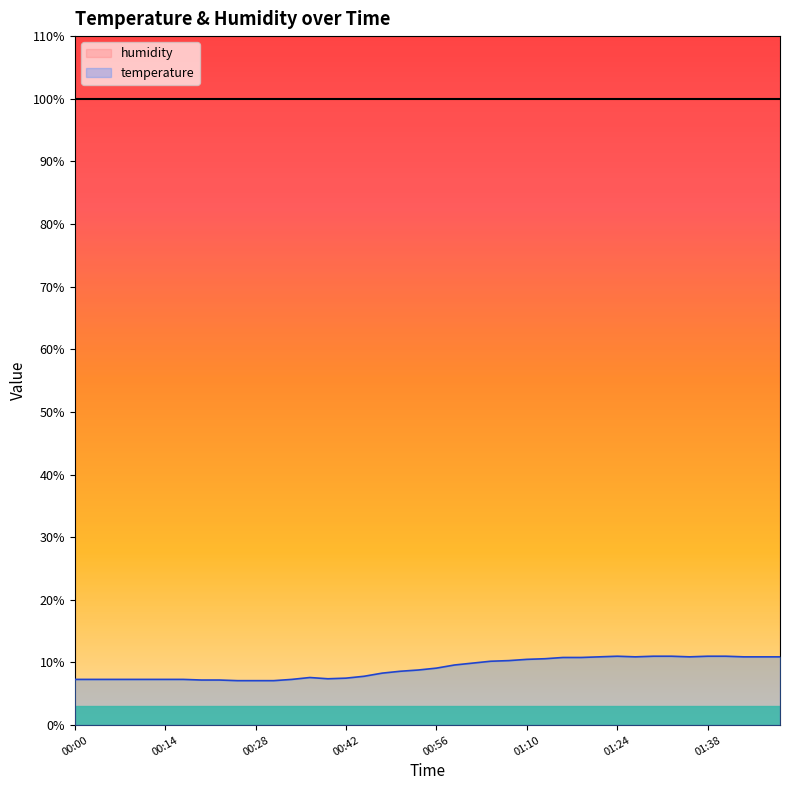

What is the ratio of the value at 01:32 to the value at 00:53?

1.2